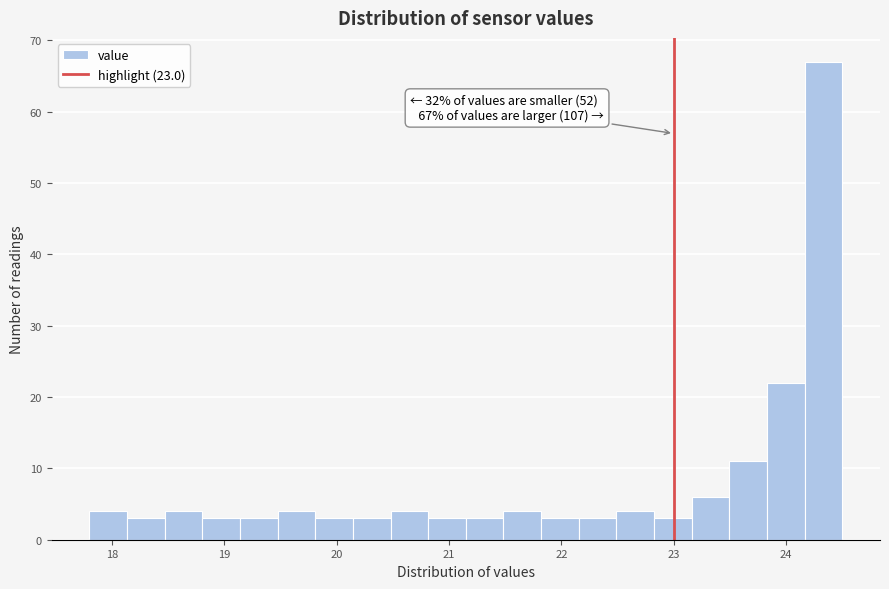

Around what value on the x-axis is the tallest bar? Give the approximate position of its centre, as read against the axis.

24.3